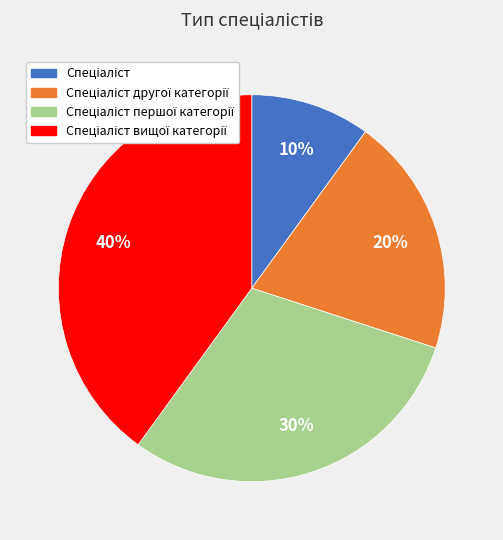

Is there a majority slice in this chart?

No